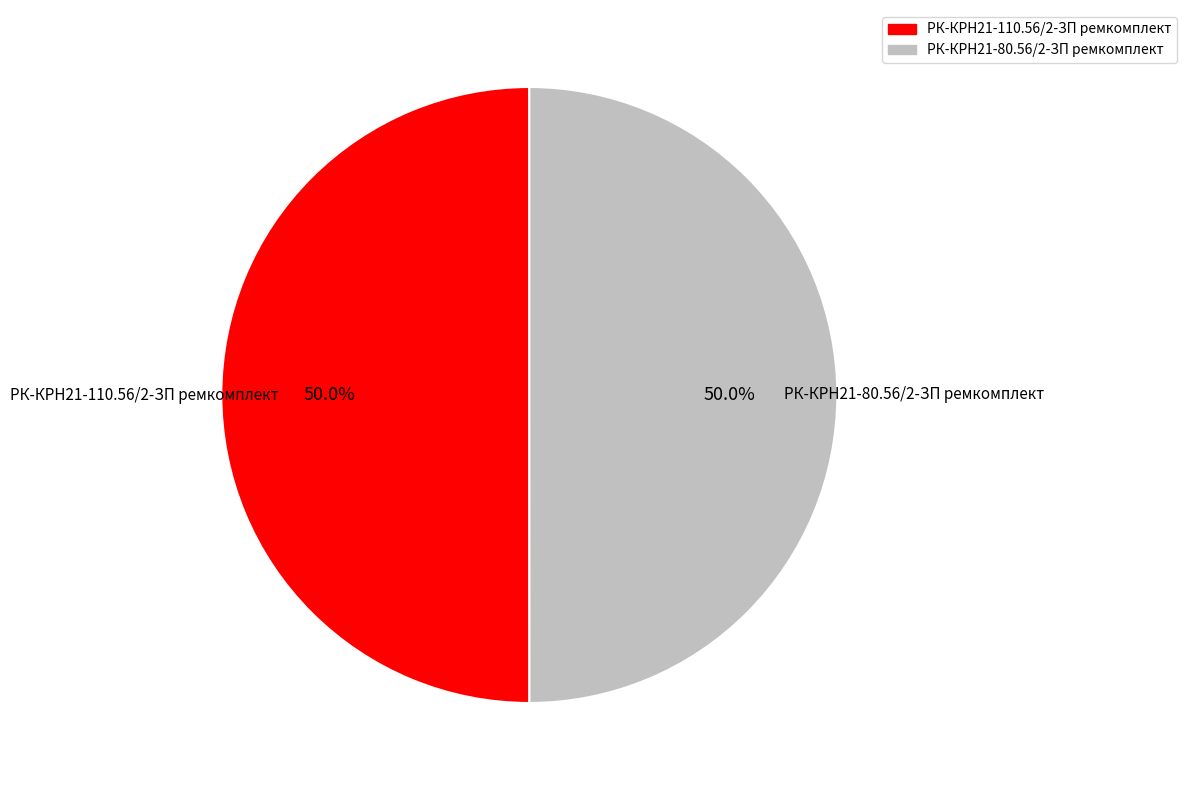

To the nearest percent, what percentage of the pie is РК-КРН21-110.56/2-ЗП ремкомплект?

50%